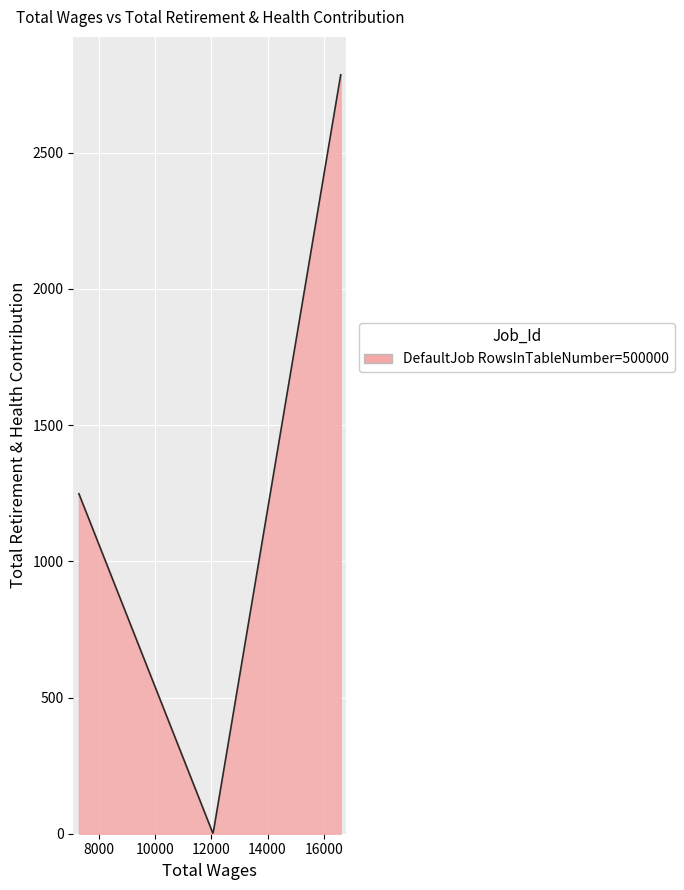

What is the maximum value shown in the chart?

2786.0